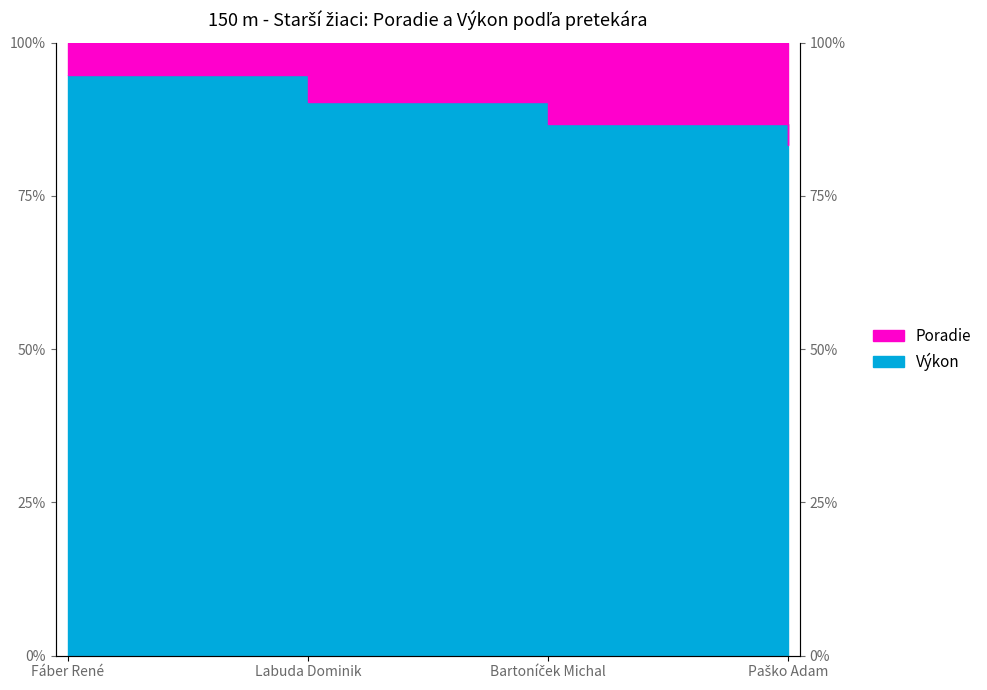

Reading left to right, extract all data points from this chart.

94.8	90.3	86.7	83.3